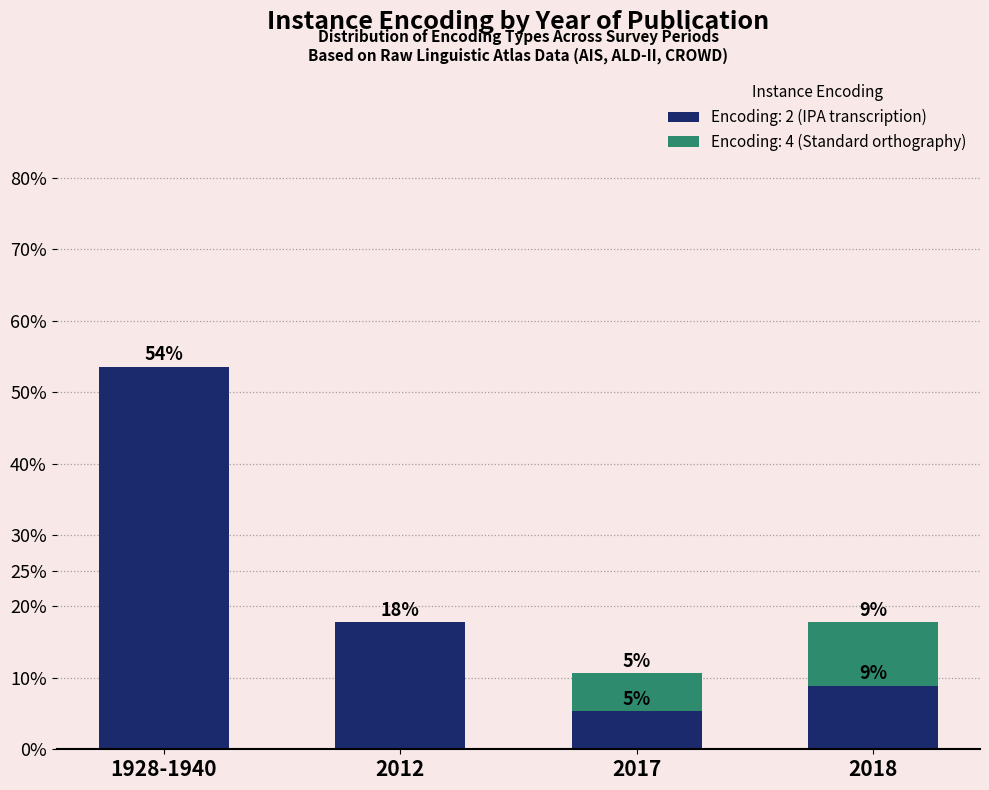

What are all the series names shown in the legend?

Encoding: 2 (IPA transcription), Encoding: 4 (Standard orthography)